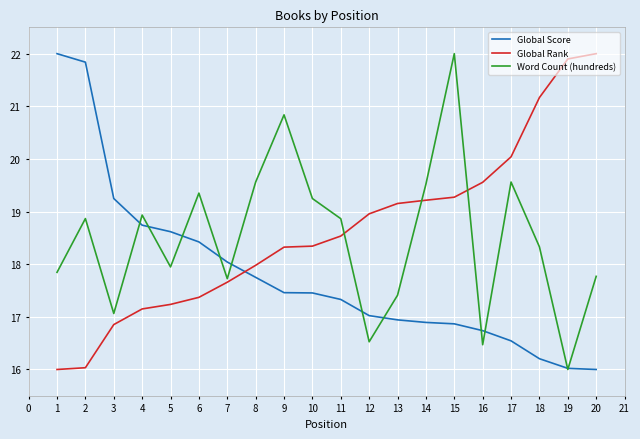

Which series changed the most between 1 and 6?

Global Score